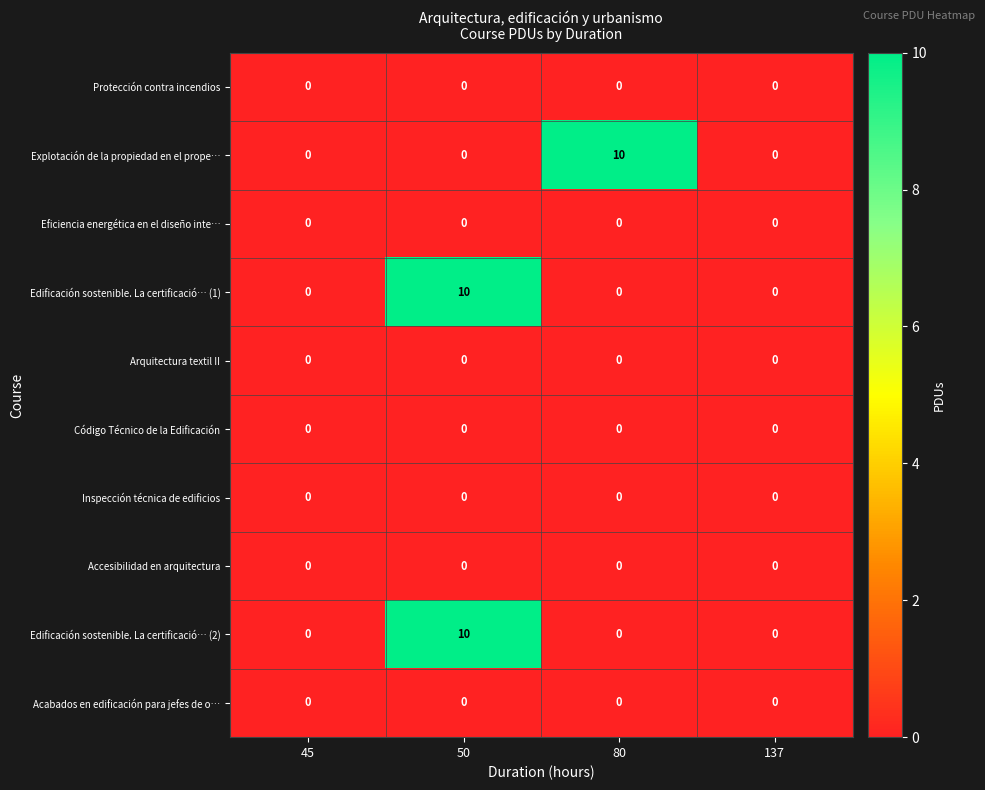

At which category is the sum across all series the highest?

50